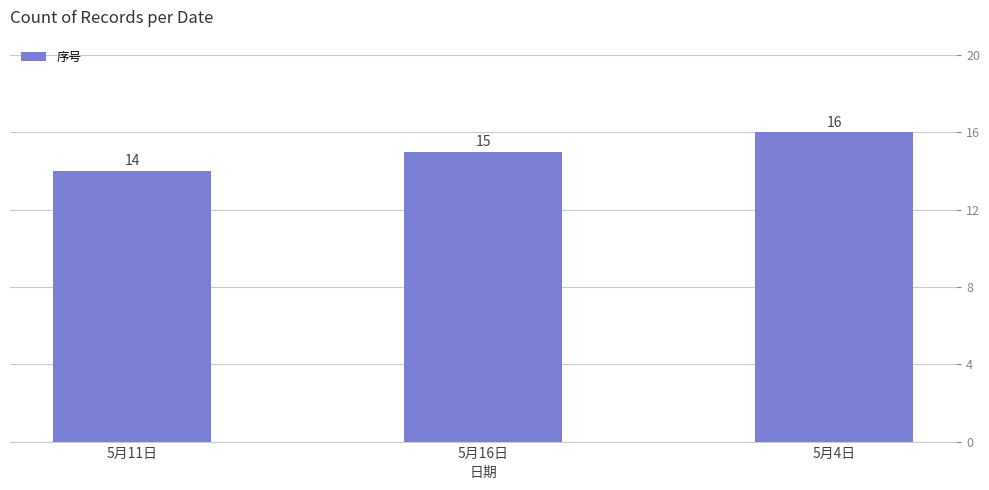

Where is the data nearest to the value 15?

5月16日